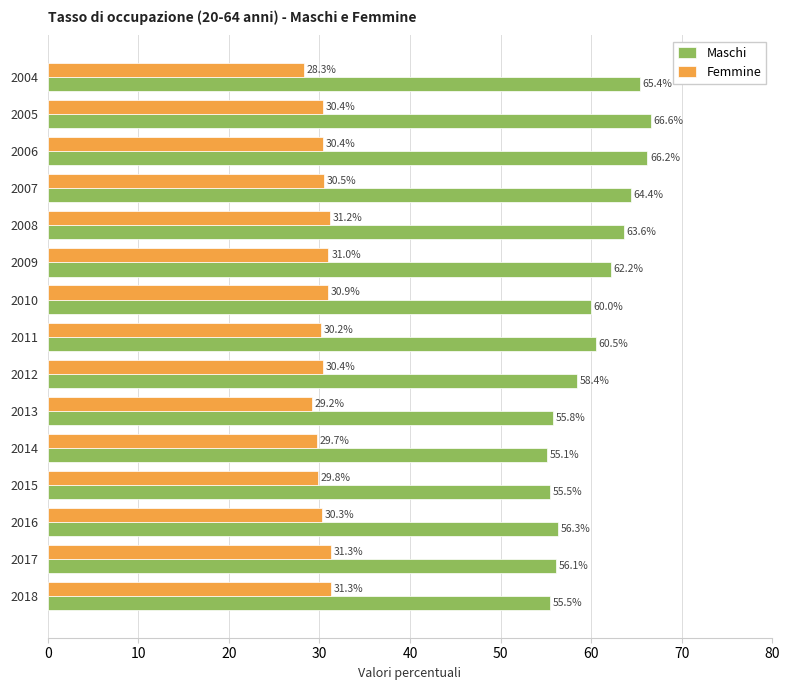

Rank the series by their average value, from lowest to highest.

Femmine, Maschi